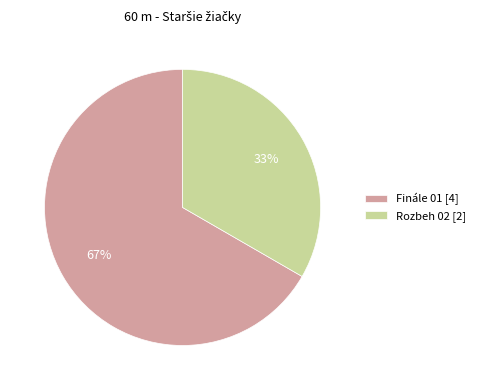

To the nearest percent, what percentage of the pie is Rozbeh 02?

33%